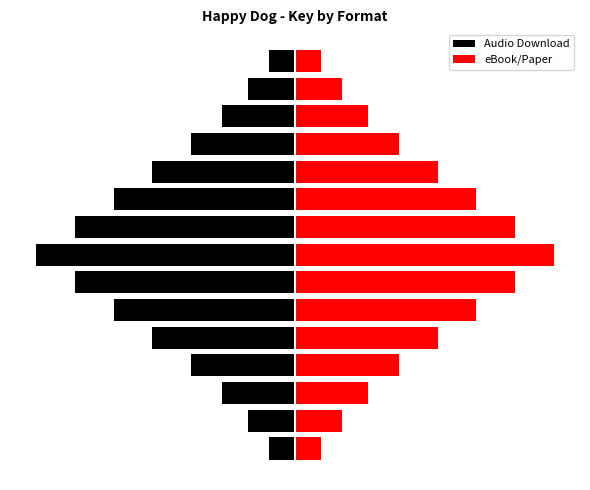

What is the greatest value displayed?

100280035.0